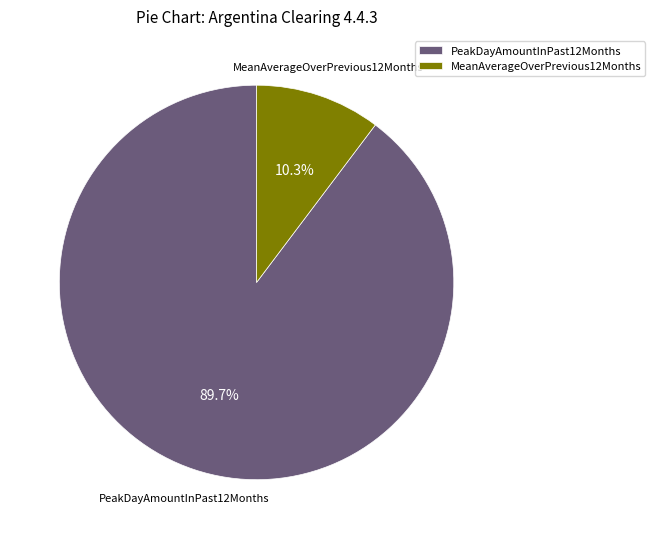

What is the ratio of the value at PeakDayAmountInPast12Months to the value at MeanAverageOverPrevious12Months?

8.7